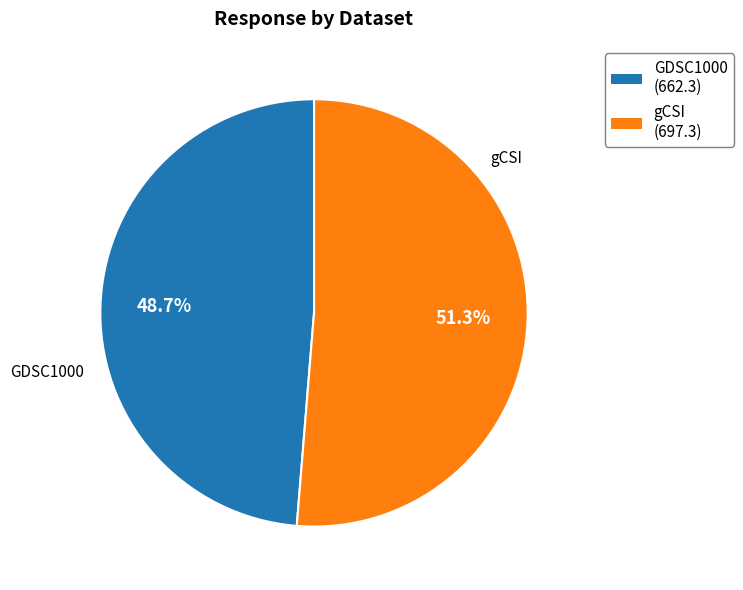

Combined, what portion of the pie is gCSI and GDSC1000?

100.0%